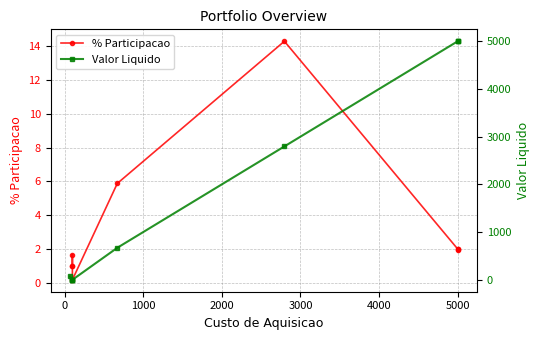

Which has a higher value, 9 or 5000?

5000